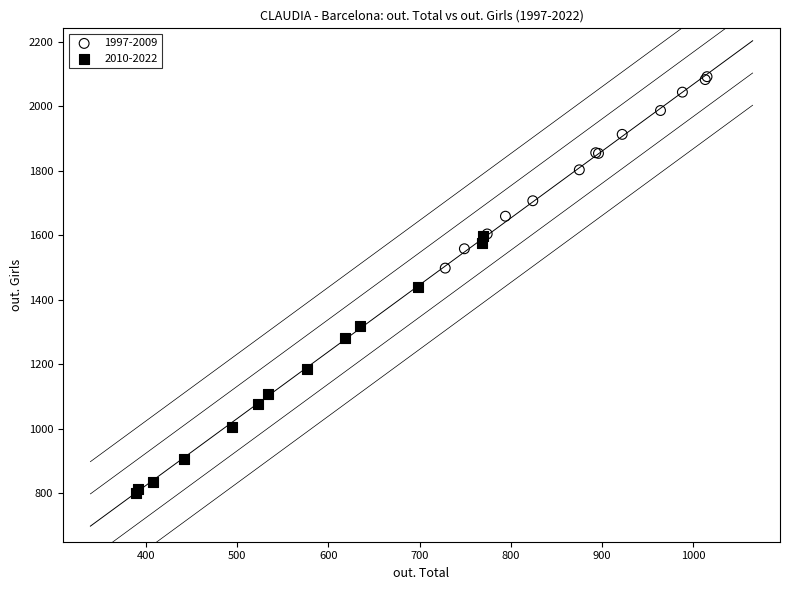

What are all the series names shown in the legend?

1997-2009, 2010-2022